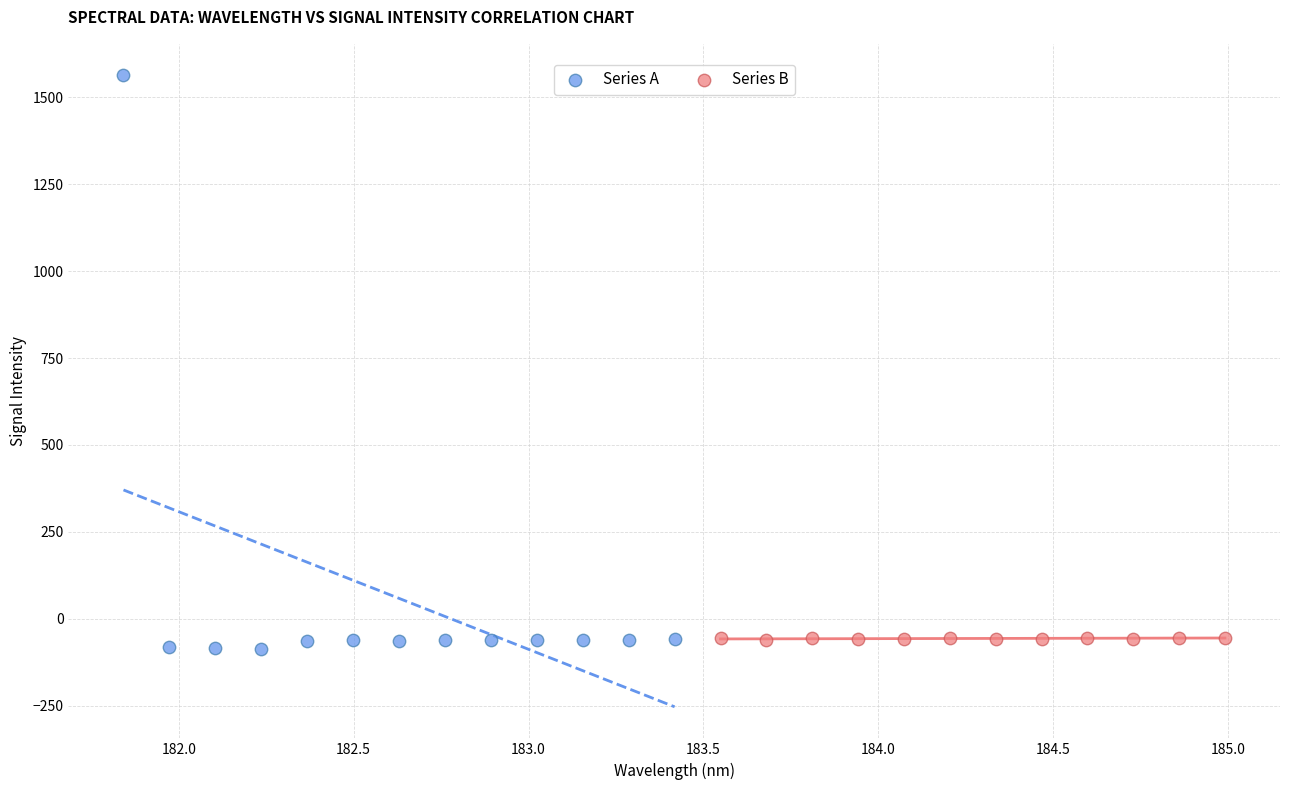

Which series reaches the maximum Y coordinate?

Series A